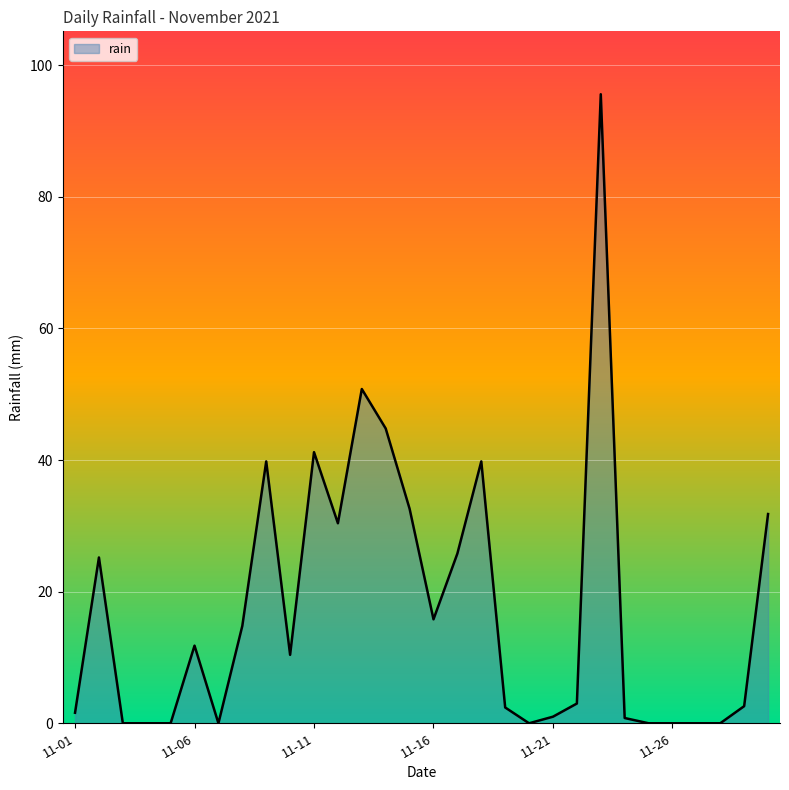

What is the greatest value displayed?

95.6